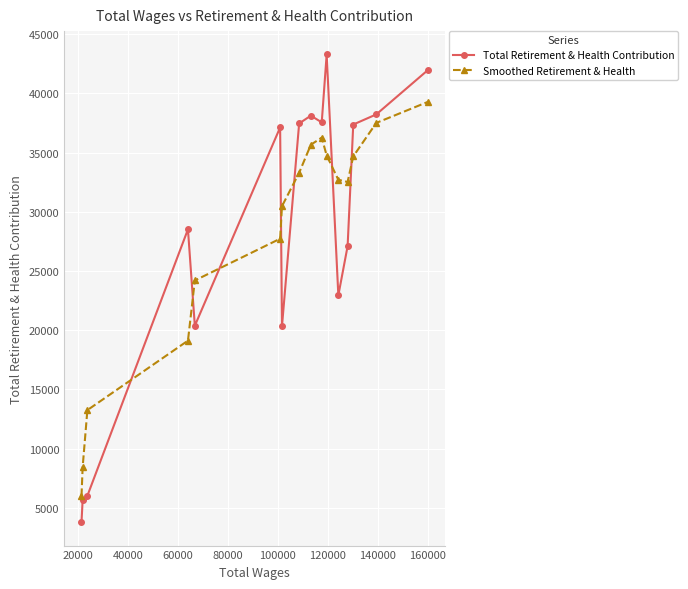

What is the value of the Smoothed Retirement & Health point at the 7th from the left?

30475.9